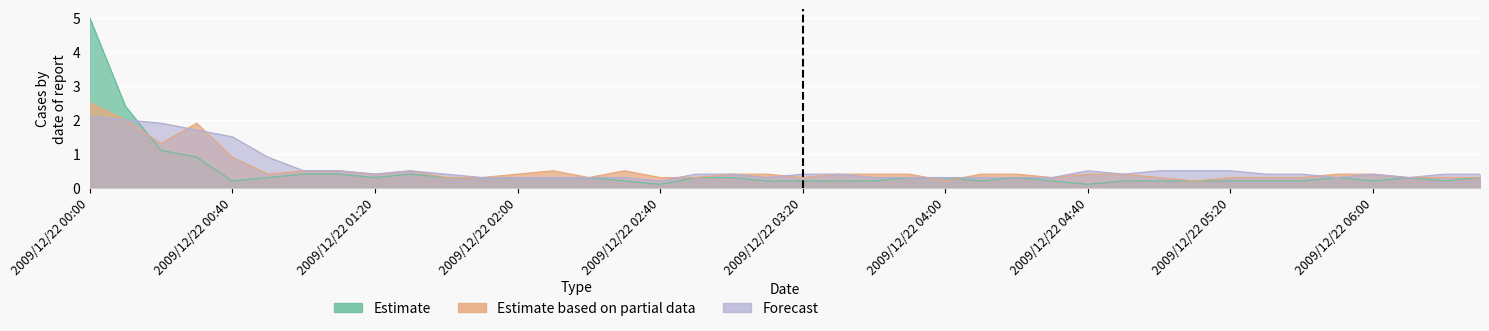

What is the label of the 12th point from the right?

2009/12/22 04:40